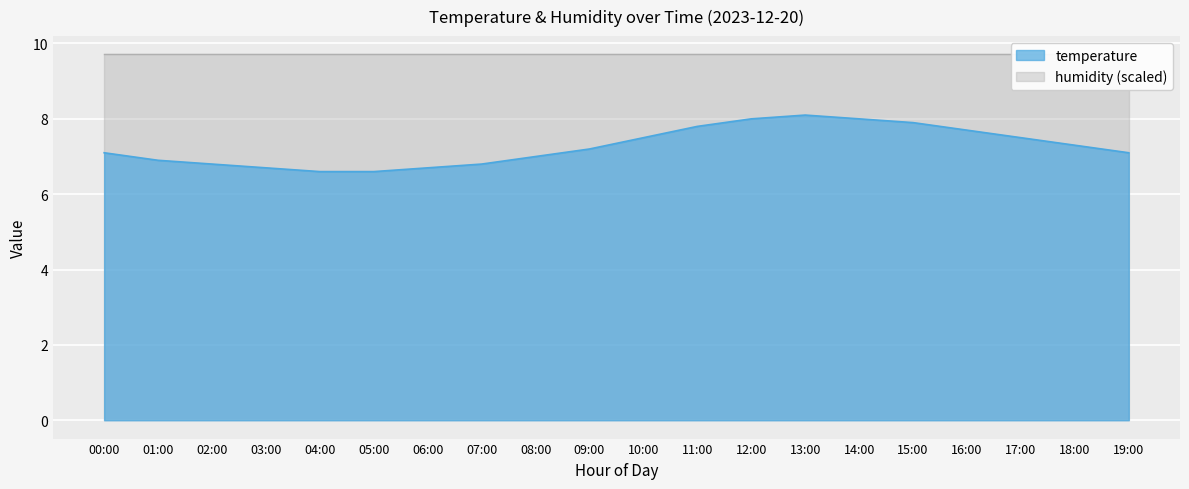

Is it true that the value at 13:00 is 12.2?

False